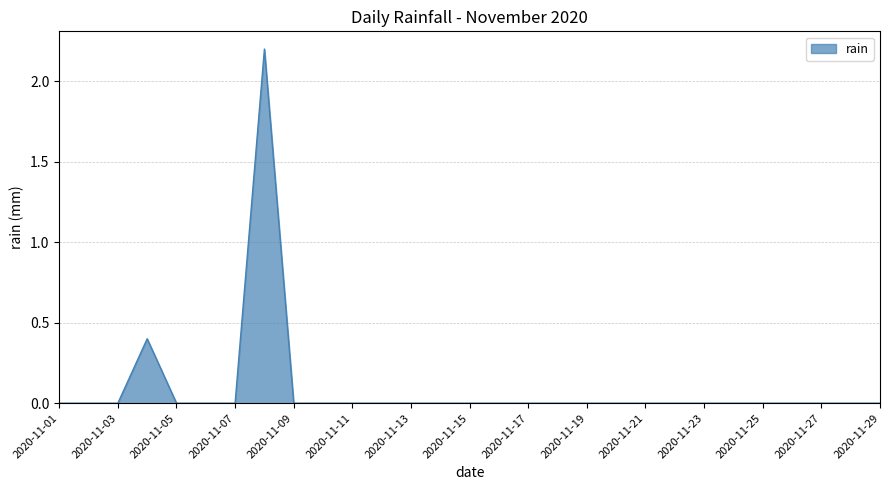

What is the difference between the maximum and minimum values?

2.2